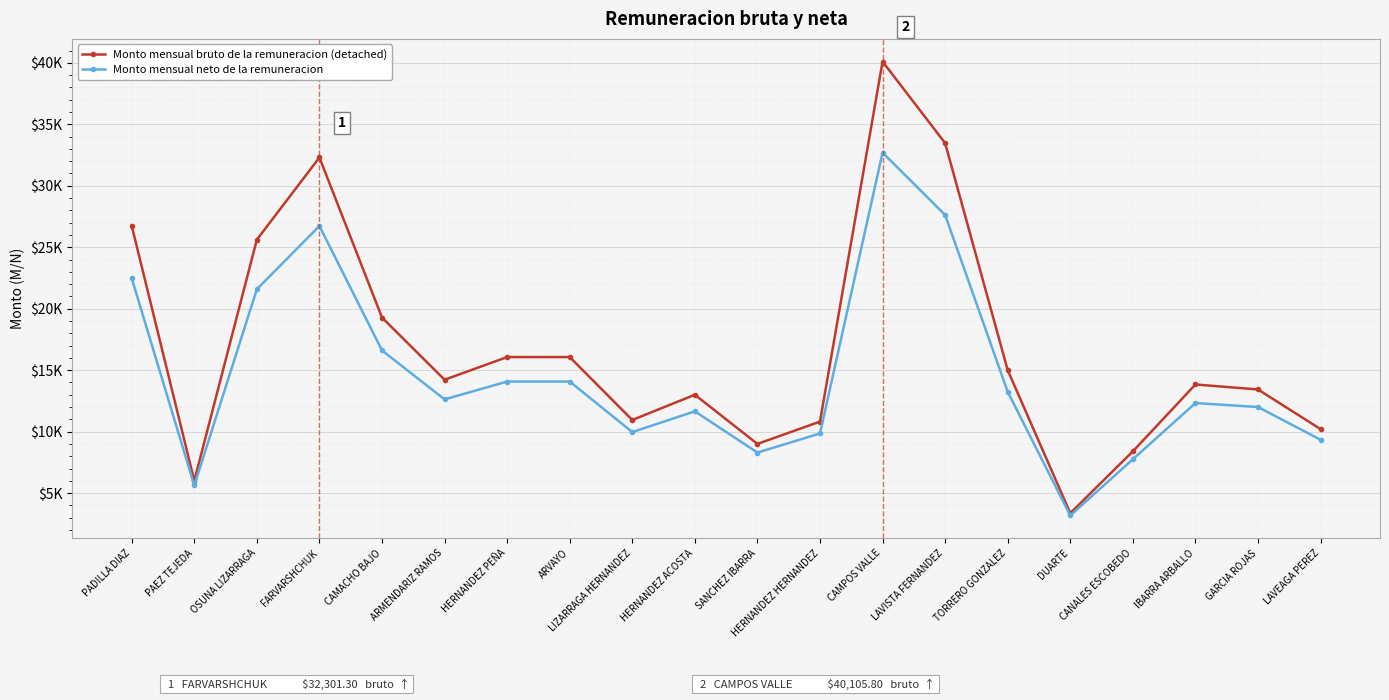

Does the chart have visible grid lines?

Yes